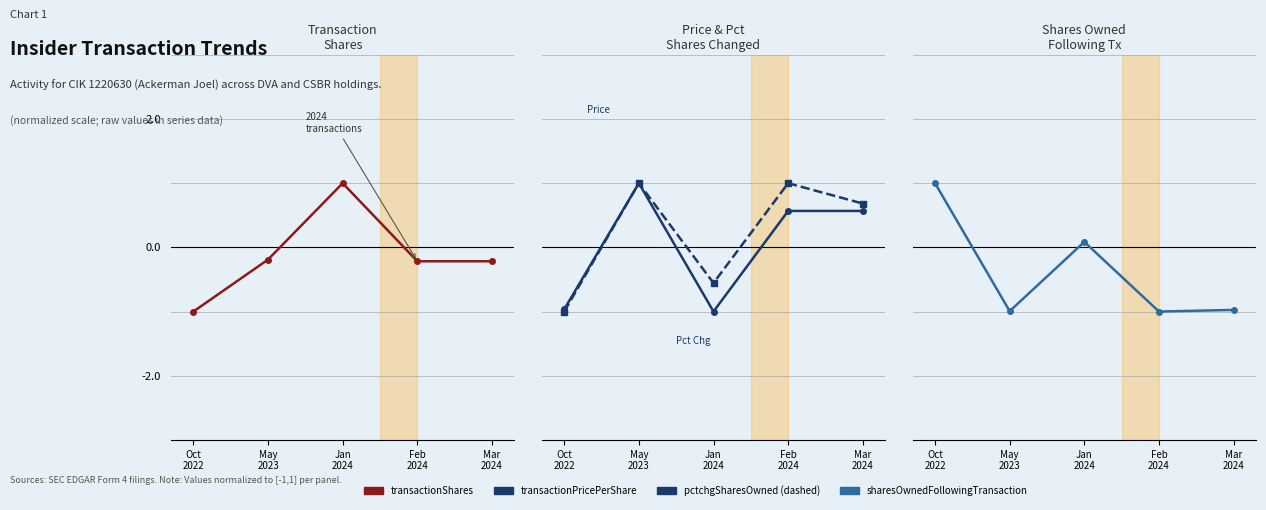

What is the sum of all sharesOwnedFollowingTransaction values?

-1.9